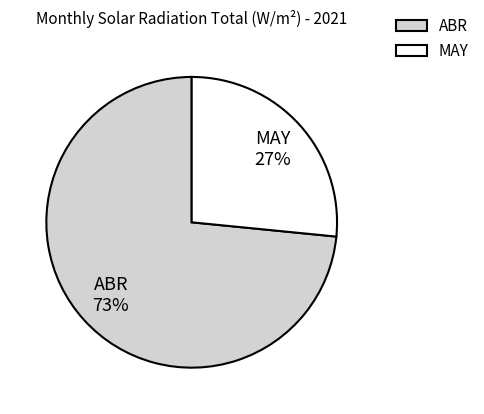

To the nearest percent, what is the average slice percentage?

50%